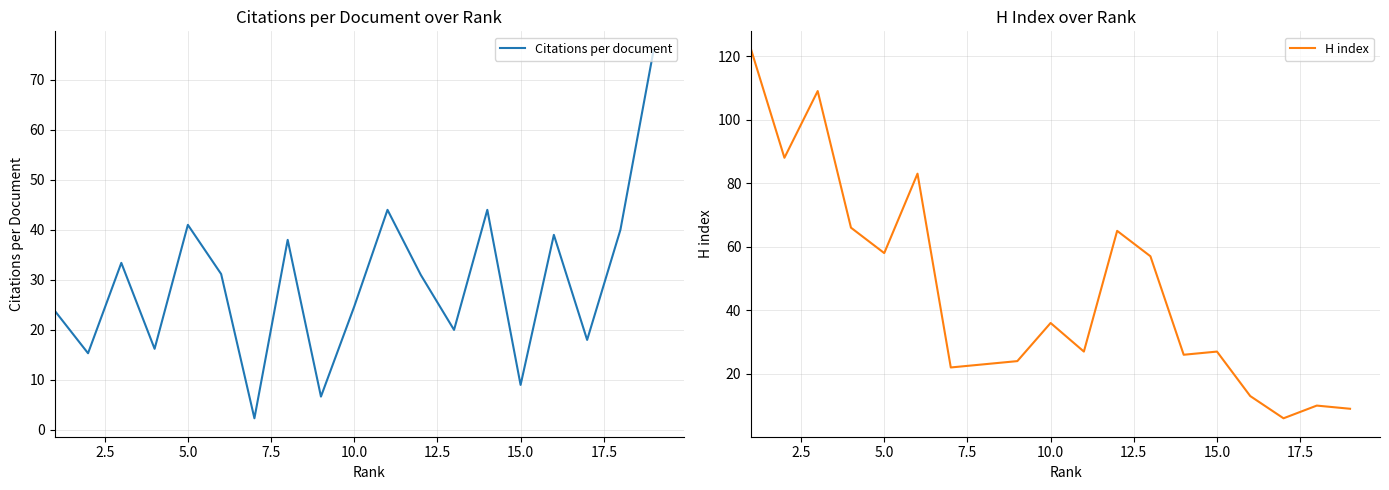

How many lines are shown in the chart?

2